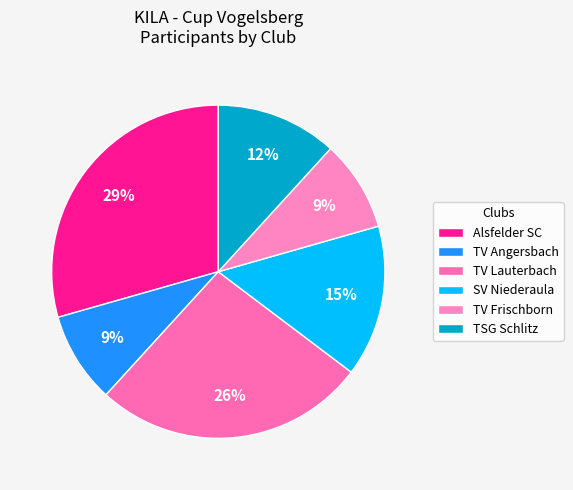

Which slice is the largest?

Alsfelder SC